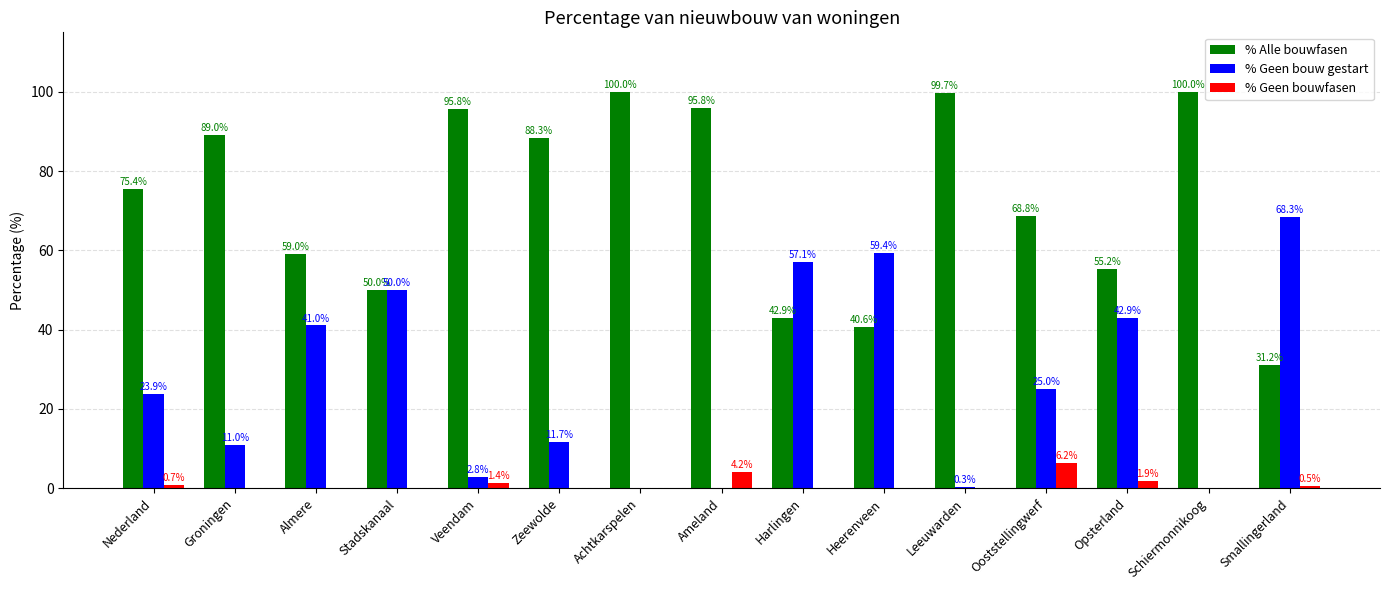

At which label is % Alle bouwfasen closest to 65?

Ooststellingwerf